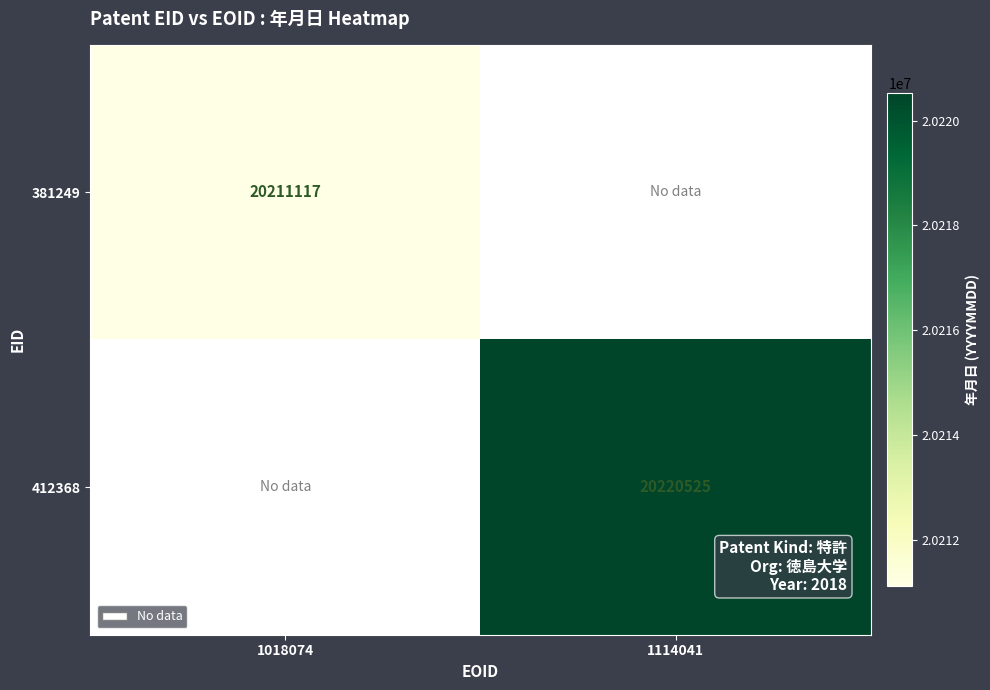

True or false: 412368 has a value of 33627005 at 1114041.

False